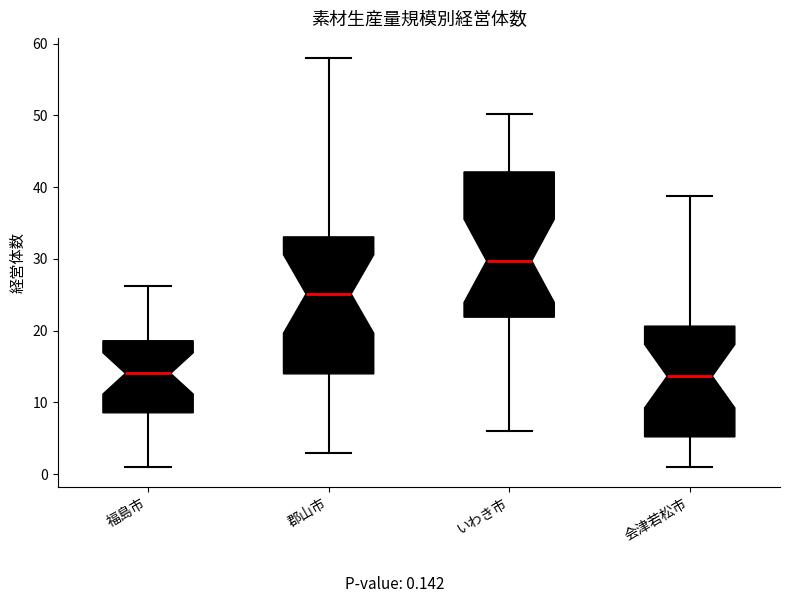

Reading left to right, transcribe this box plot: for each box, give where its median line is, the range the box spans, and where its two whiskers end, as read against the y-axis. The values are not printed on the chart, so give them approximately, as read against the axis.

福島市: median 14, box 9 to 19, whiskers 1 to 26
郡山市: median 25, box 14 to 33, whiskers 3 to 58
いわき市: median 30, box 22 to 42, whiskers 6 to 50
会津若松市: median 14, box 5 to 21, whiskers 1 to 39